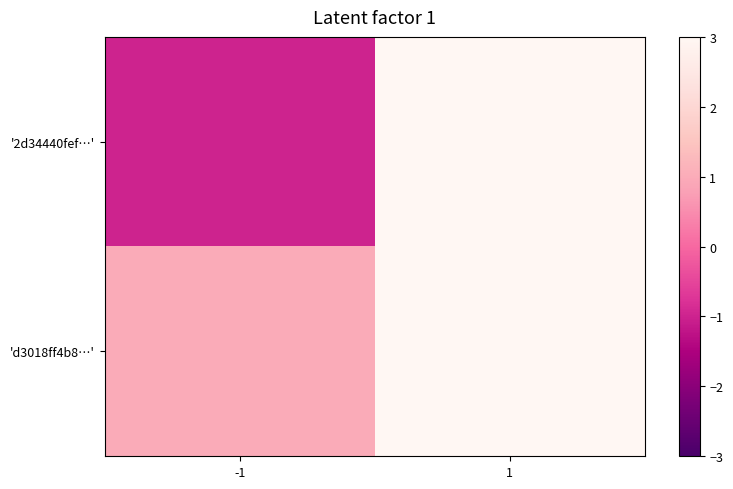

Which category has the highest value across all series?

1